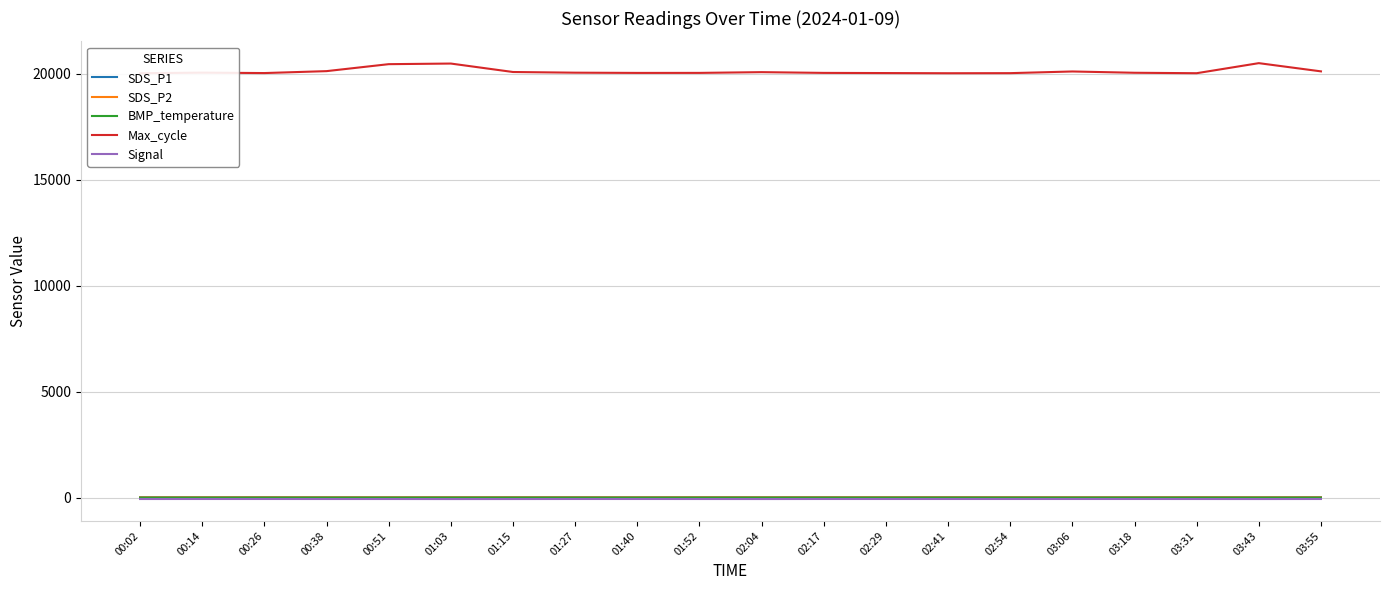

What are all the series names shown in the legend?

SDS_P1, SDS_P2, BMP_temperature, Max_cycle, Signal